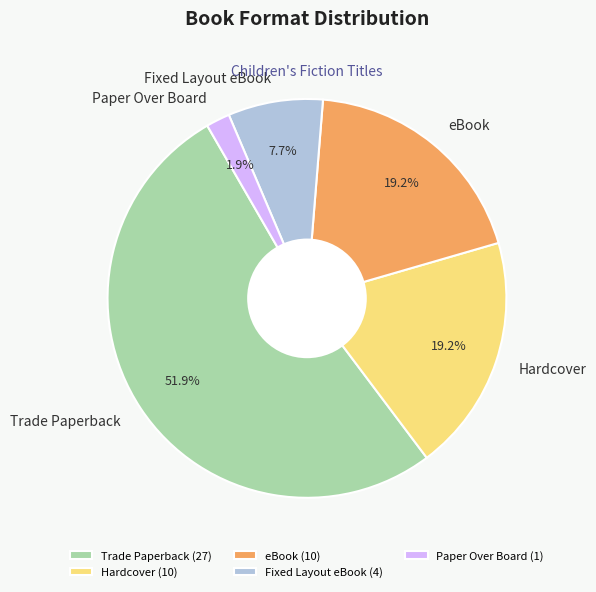

Is there a majority slice in this chart?

Yes